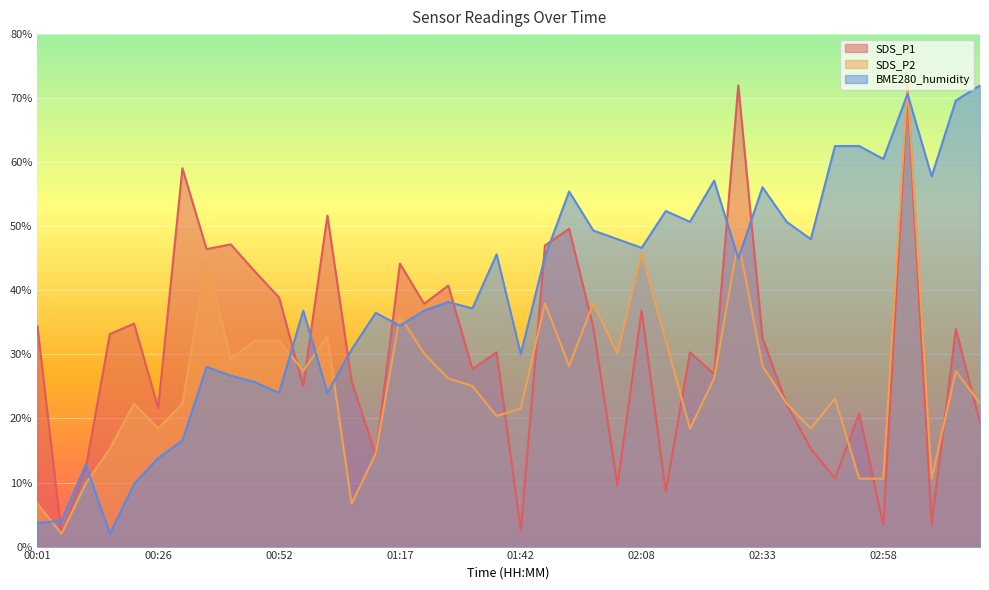

At which label does SDS_P1 first exceed 32?

00:01